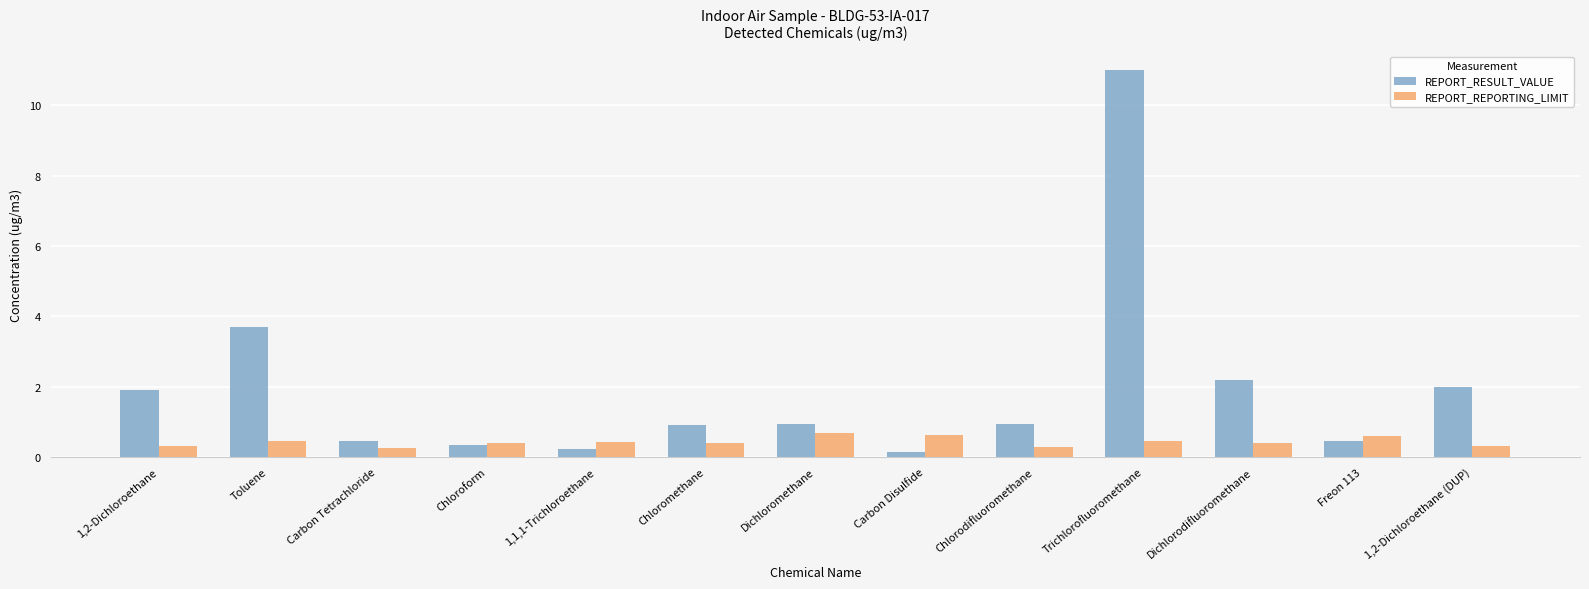

Rank the series by their average value, from highest to lowest.

REPORT_RESULT_VALUE, REPORT_REPORTING_LIMIT